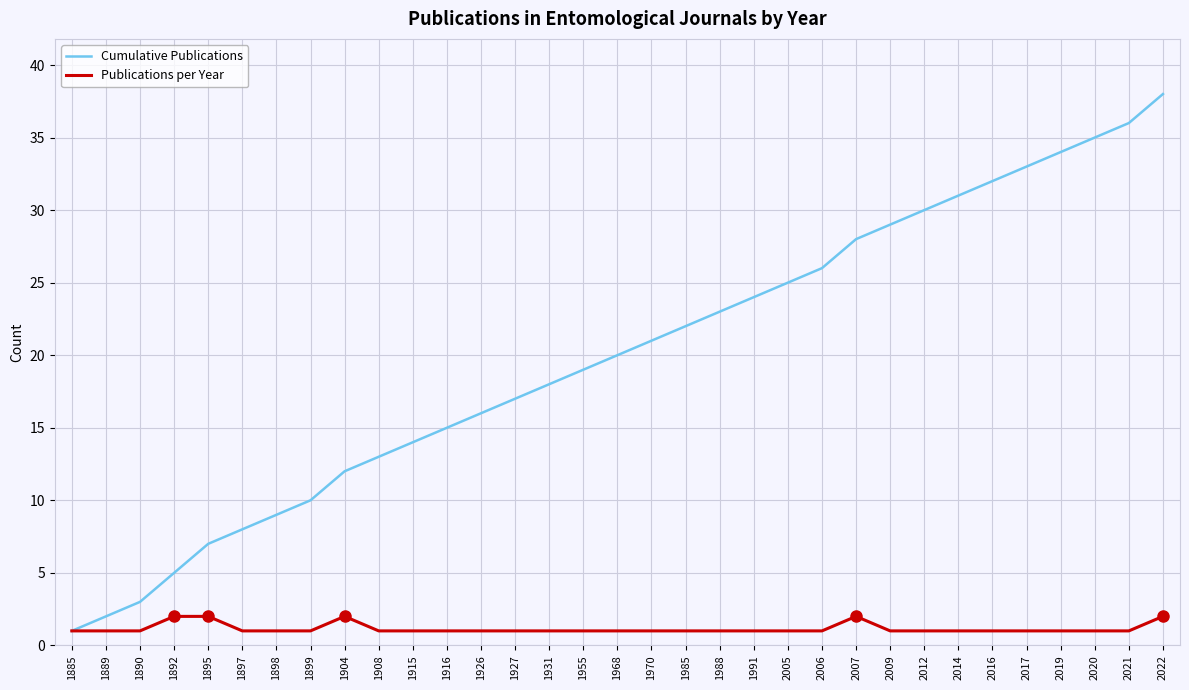

At which category is the sum across all series the highest?

2022